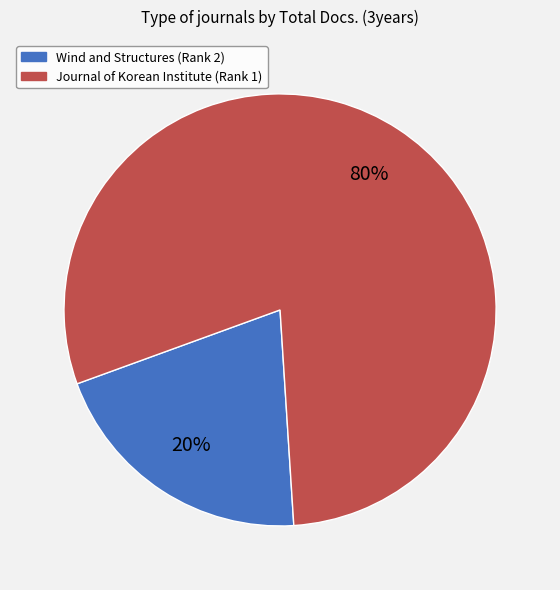

To the nearest percent, what is the average slice percentage?

50%